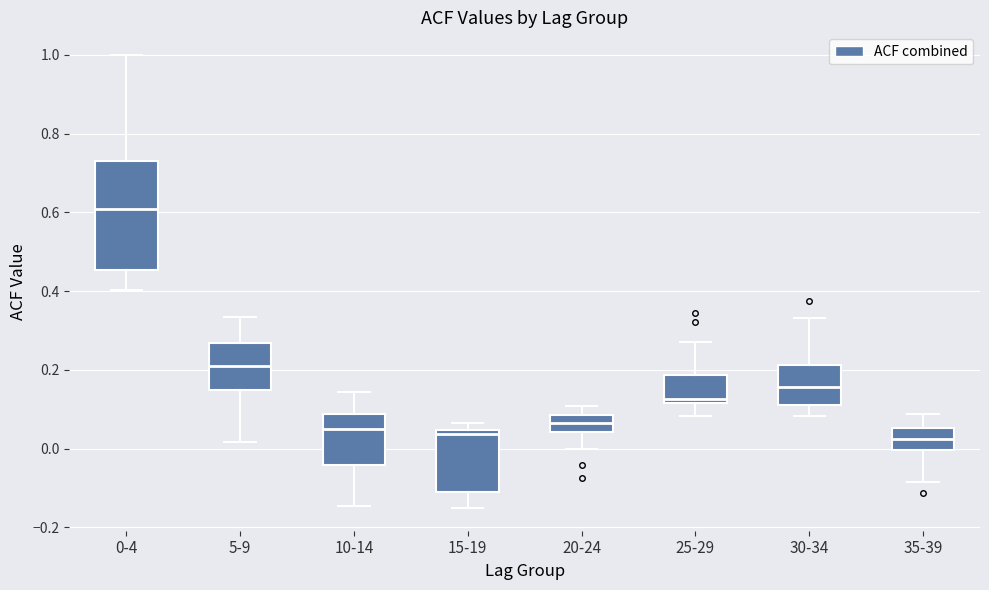

Where is the lower edge of the box for 10-14 on the y-axis? The values are not printed on the chart, so give them approximately, as read against the axis.

-0.04